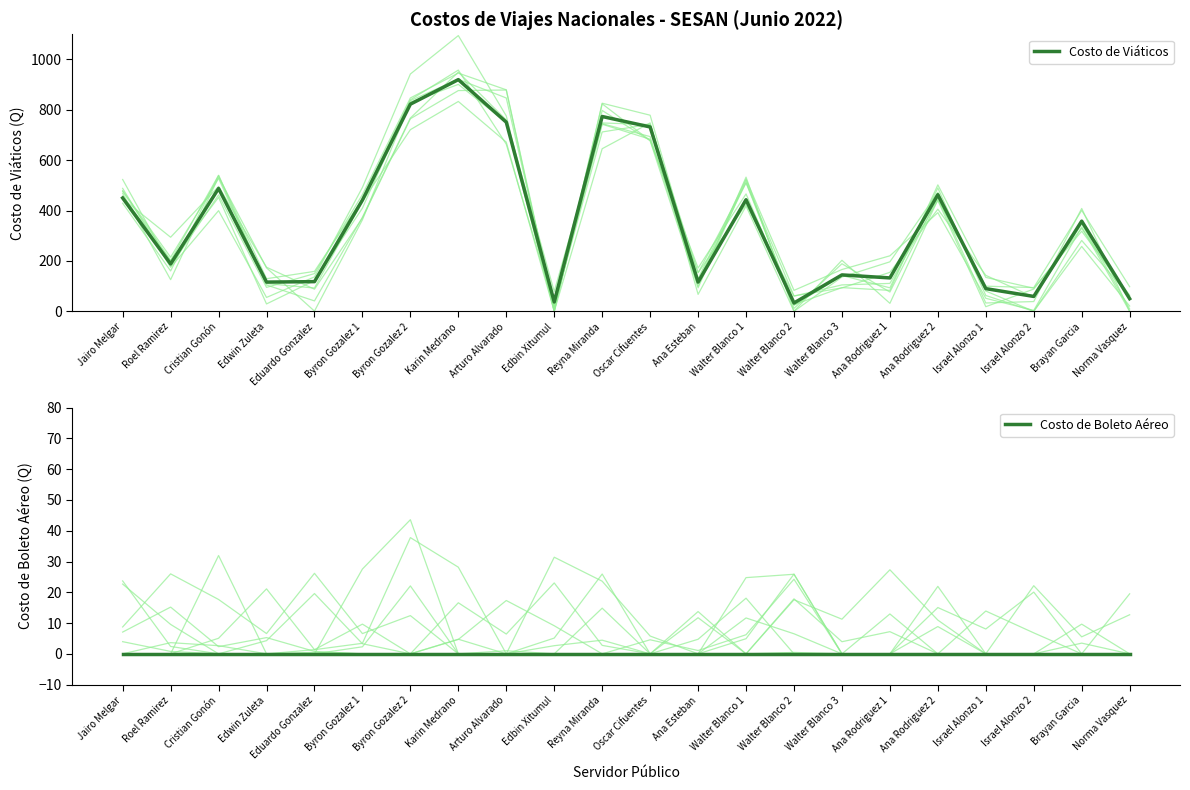

Which series has the largest total across all categories?

Costo de Viáticos